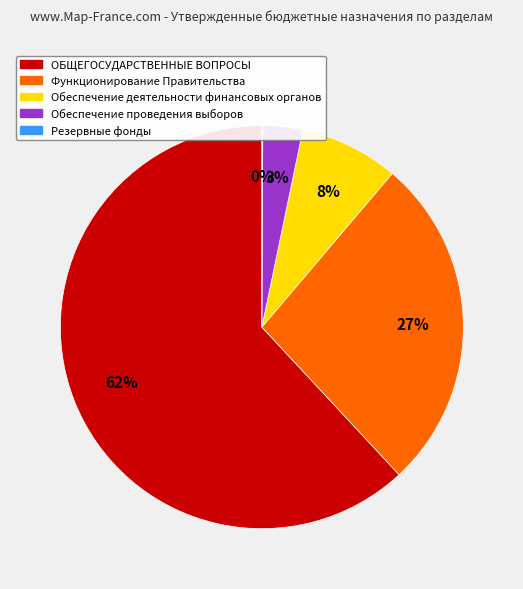

Is the sum of Функционирование Правительства and ОБЩЕГОСУДАРСТВЕННЫЕ ВОПРОСЫ greater than half?

Yes